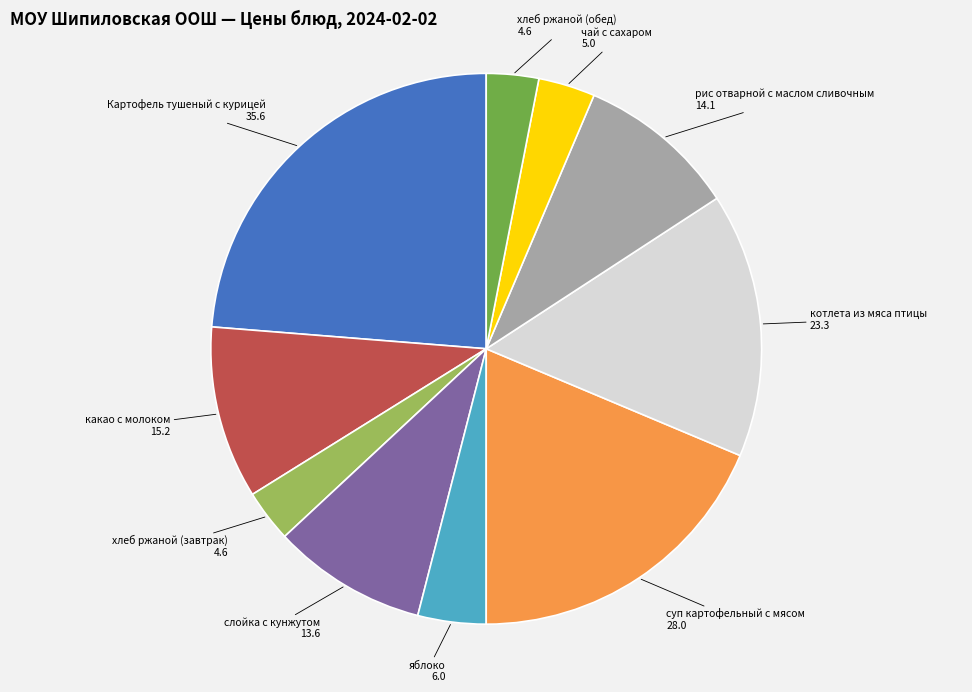

Do рис отварной с маслом сливочным and котлета из мяса птицы together represent more than half of the pie?

No